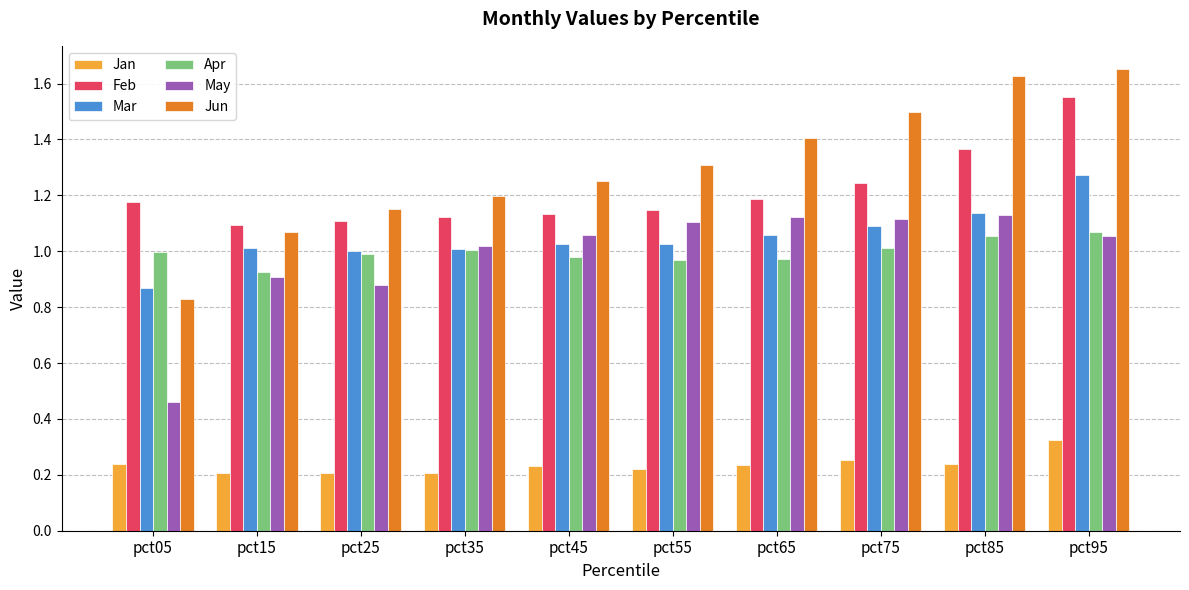

Which category has the lowest value in the Jun series?

pct05